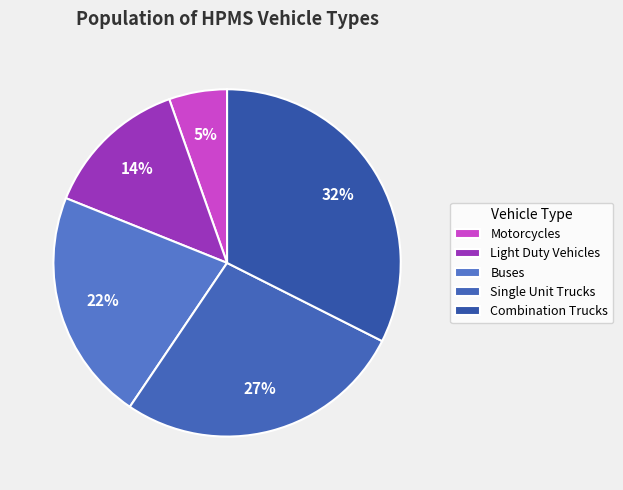

Is there any slice that represents more than half of the pie?

No